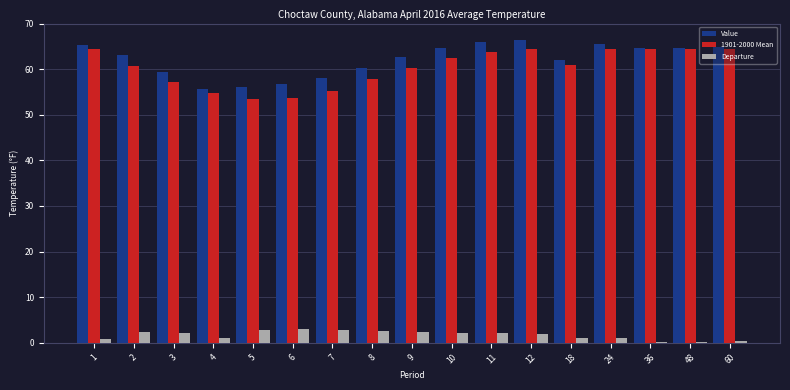

What is the total value across all series at 9?

125.2